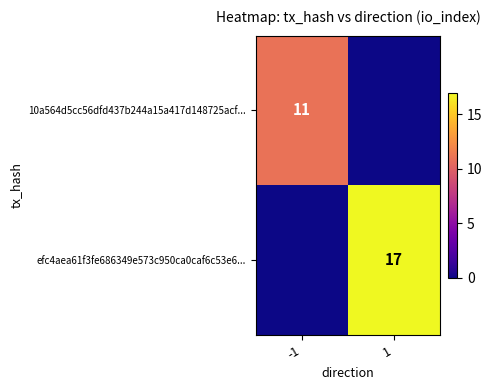

The 10a564d5cc56dfd437b244a15a417d148725acf... series shows 11 at -1. True or false?

True